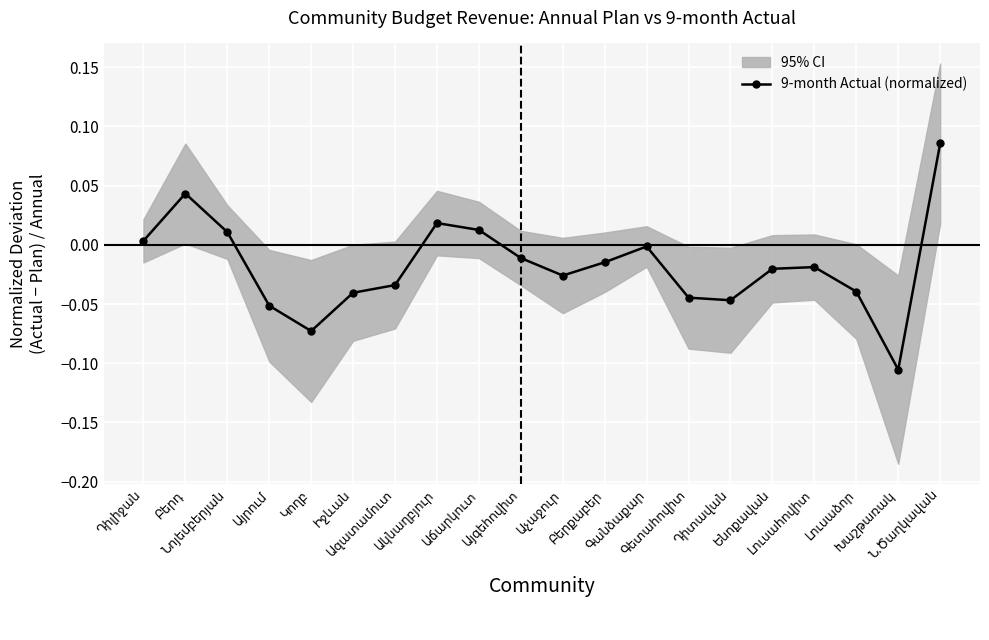

Between Իջևան and Ակնաղբյուր, which is larger?

Ակնաղբյուր